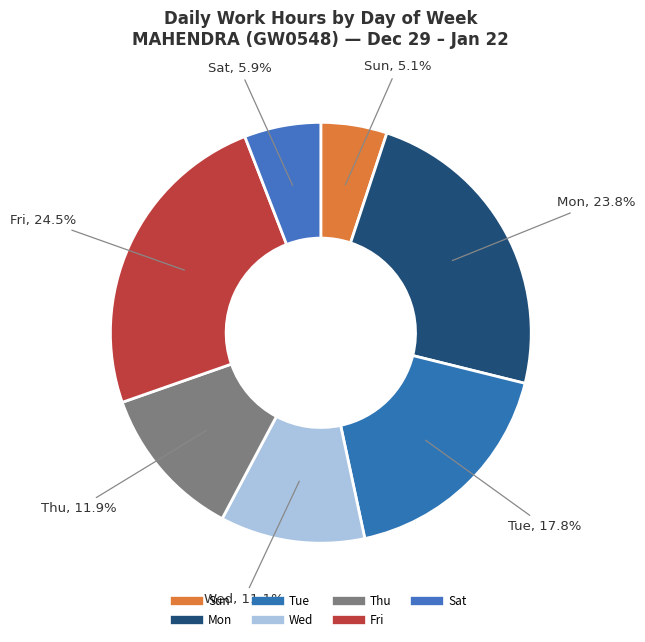

What is the smallest slice in the pie chart?

Sun 5